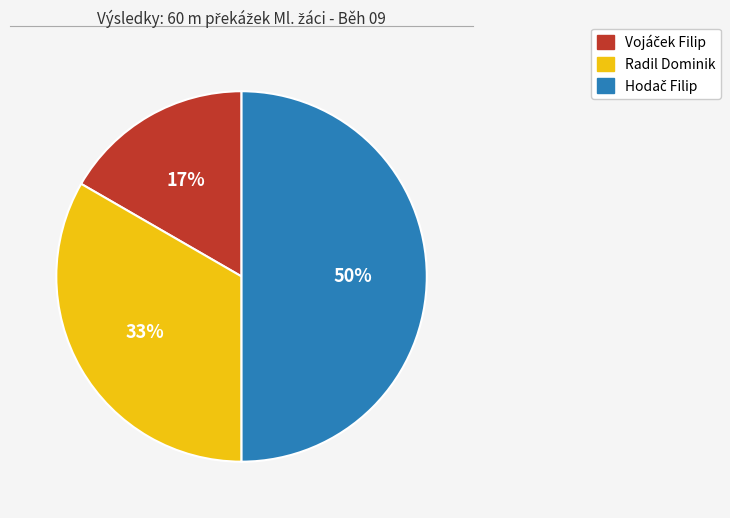

The Radil Dominik slice represents 25% of the pie. True or false?

False